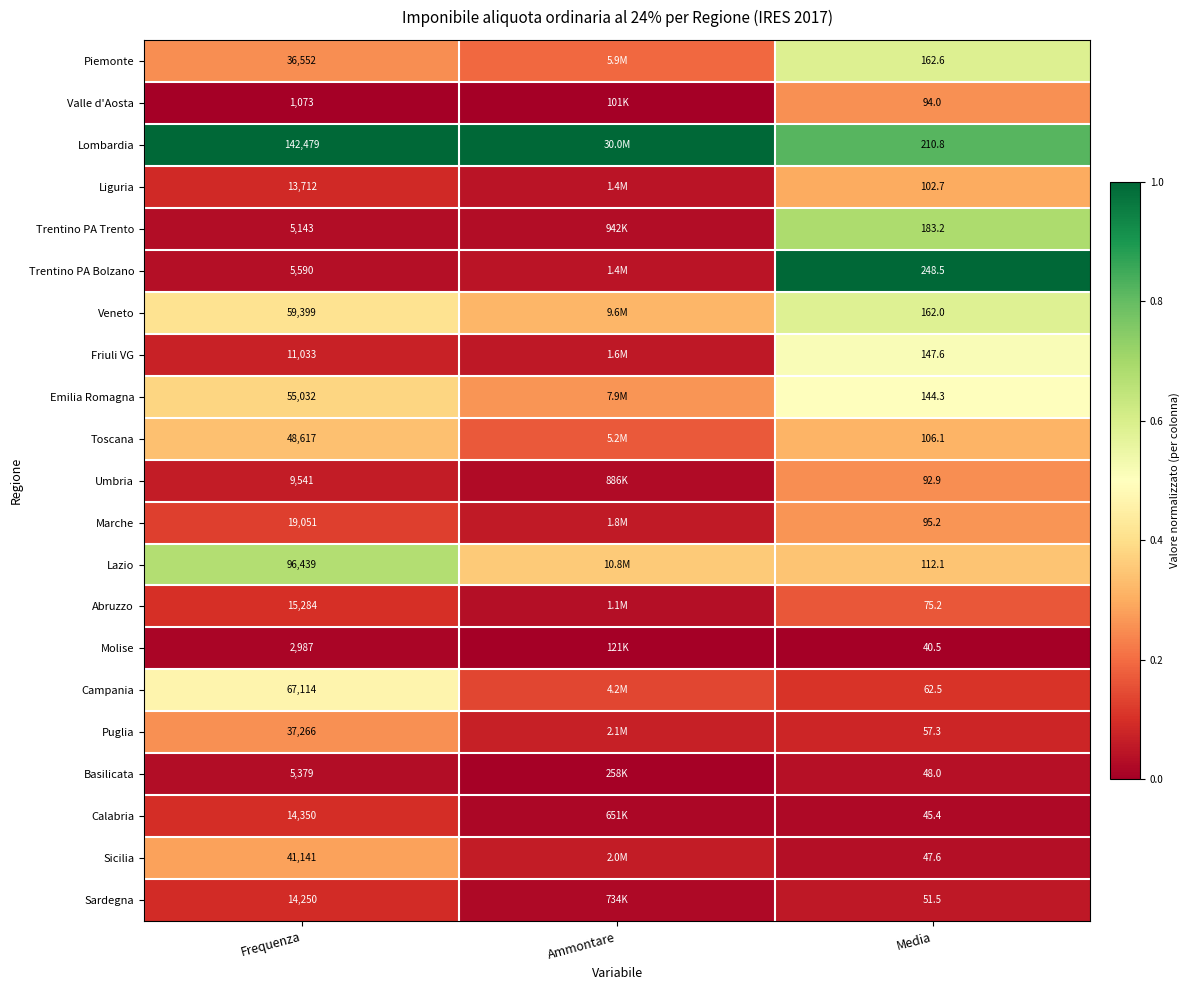

Which series changed the most between Frequenza and Media?

Lombardia